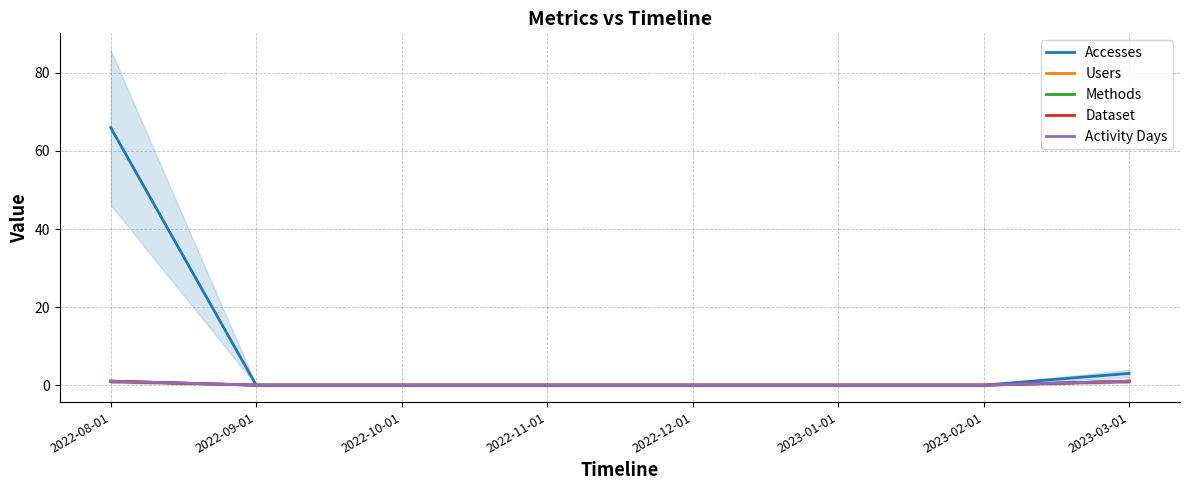

What are all the series names shown in the legend?

Accesses, Users, Methods, Dataset, Activity Days